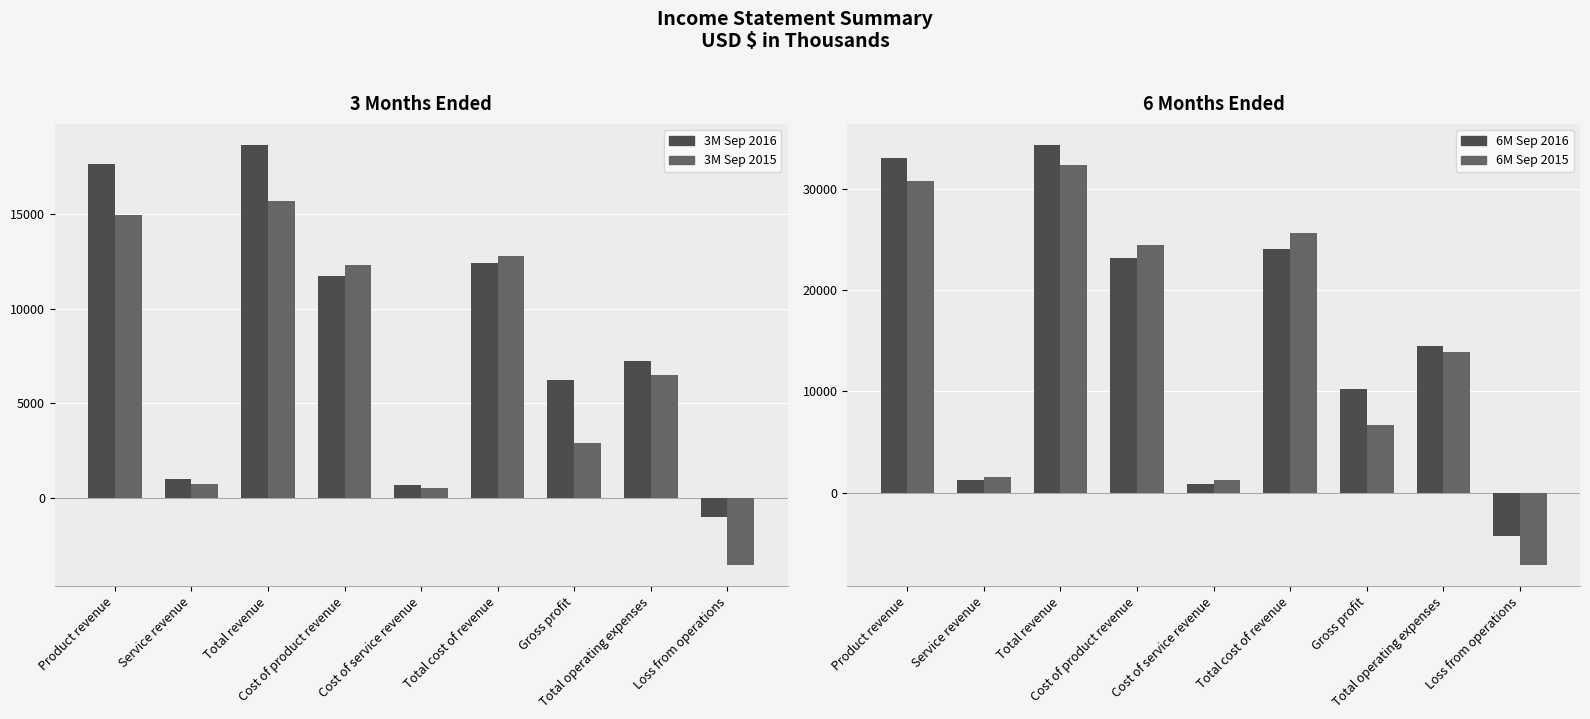

Reading left to right, list all the values displayed in this chart.

3M Sep 2016: 17675	995	18670	11752	674	12426	6244	7240	-996
3M Sep 2015: 14982	746	15728	12301	515	12816	2912	6478	-3566
6M Sep 2016: 33027	1277	34304	23171	863	24034	10270	14517	-4247
6M Sep 2015: 30778	1538	32316	24414	1232	25646	6670	13840	-7170